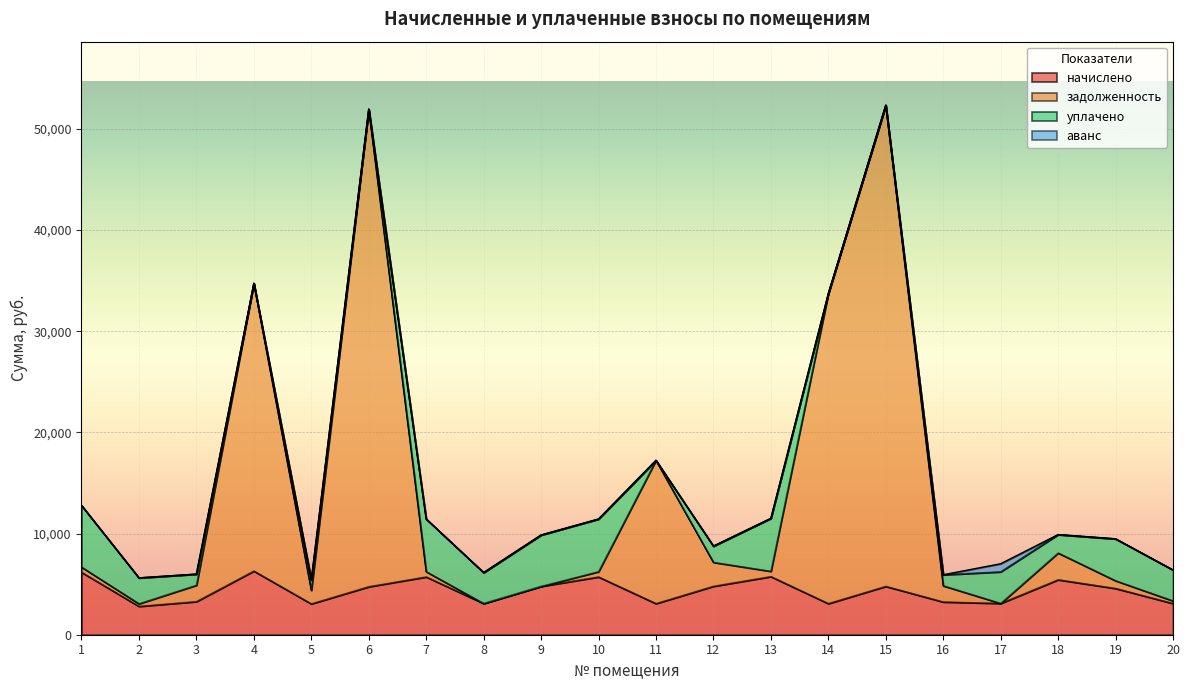

Reading left to right, extract all data points from this chart.

начислено: 6176.2	2810.2	3280.8	6301.7	3056.8	4750.9	5719.0	3092.6	4786.8	5719.0	3083.6	4795.8	5751.9	3083.6	4786.8	3244.9	3101.5	5441.2	4580.6	3092.6
задолженность: 6690.8	3065.6	4898.5	34737.1	4395.2	51952.1	6238.9	3092.6	4786.8	6238.9	17237.4	7160.5	6274.8	33719.3	52344.2	4844.9	3101.5	8085.3	5344.1	3350.4